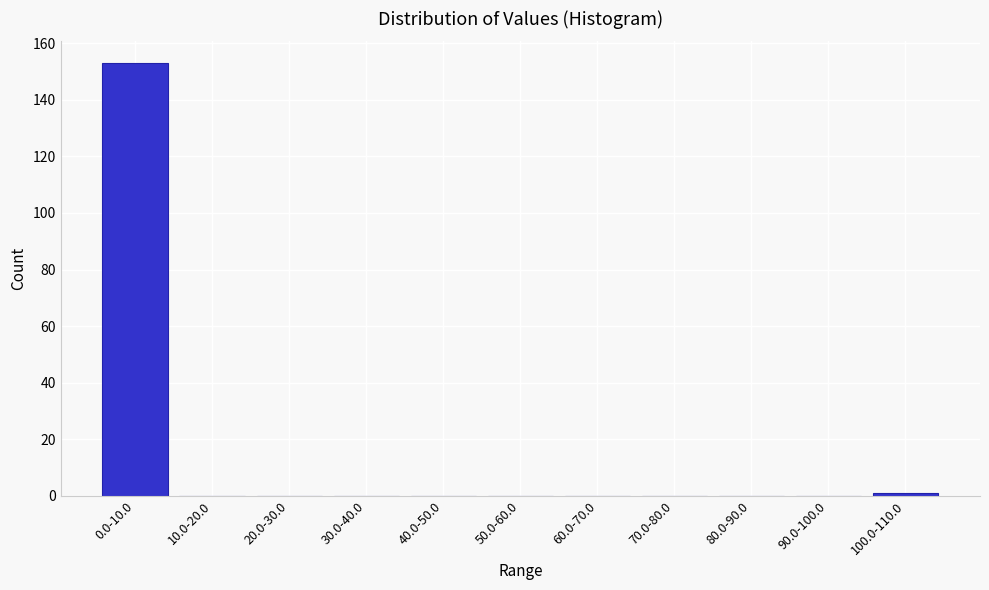

Reading left to right, extract all data points from this chart.

0.0-10.0=153	10.0-20.0=0	20.0-30.0=0	30.0-40.0=0	40.0-50.0=0	50.0-60.0=0	60.0-70.0=0	70.0-80.0=0	80.0-90.0=0	90.0-100.0=0	100.0-110.0=1